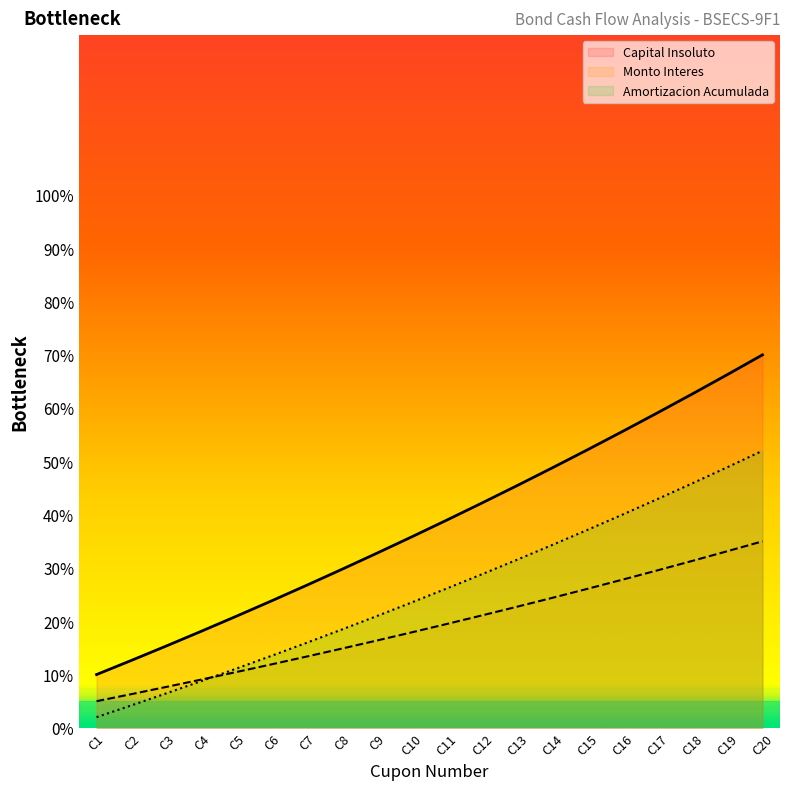

How many lines are shown in the chart?

3